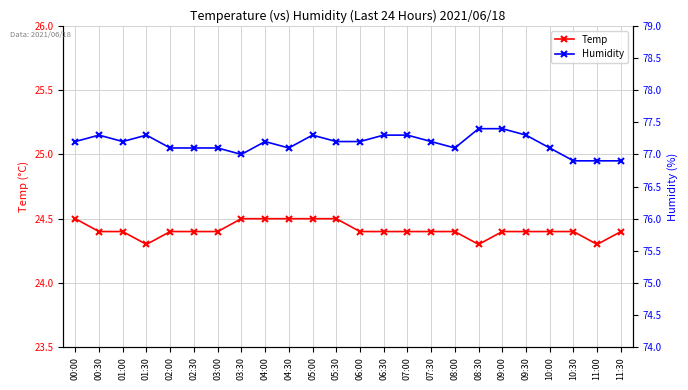

What is the difference between the second highest and minimum values in the Humidity series?

0.5